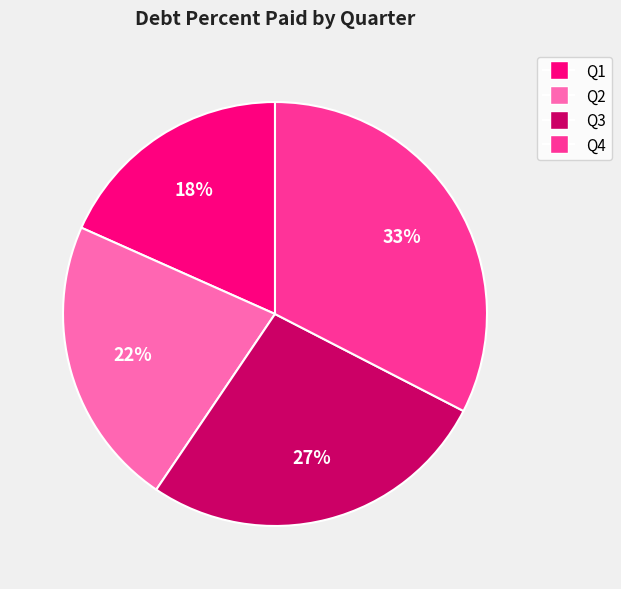

Is it true that Q2 is 17% of the pie?

False